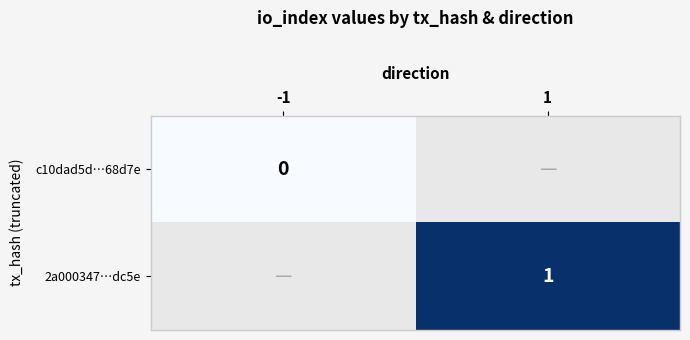

At how many categories does at least one series exceed 0?

1